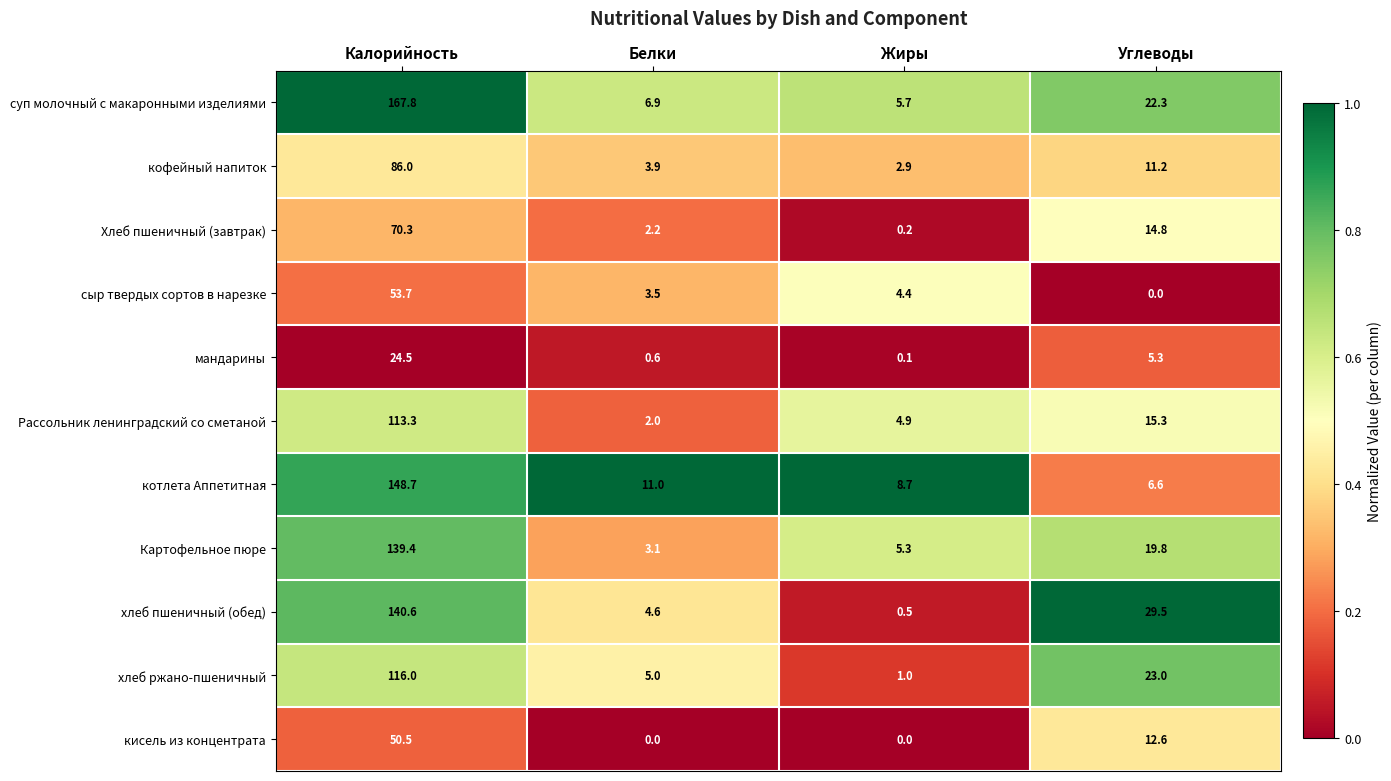

At Жиры, list the series in order from smallest to largest.

кисель из концентрата, мандарины, Хлеб пшеничный (завтрак), хлеб пшеничный (обед), хлеб ржано-пшеничный, кофейный напиток, сыр твердых сортов в нарезке, Рассольник ленинградский со сметаной, Картофельное пюре, суп молочный с макаронными изделиями, котлета Аппетитная